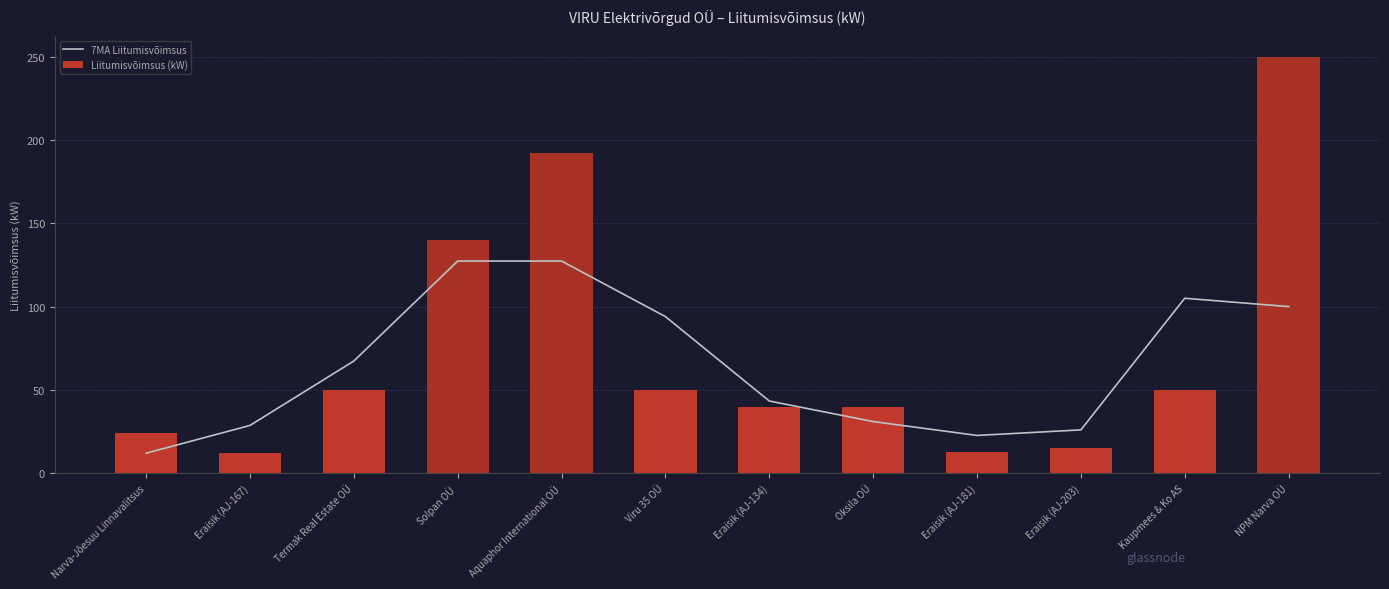

The Liitumisvõimsus (kW) series shows 10.4 at Eraisik (AJ-203). True or false?

False